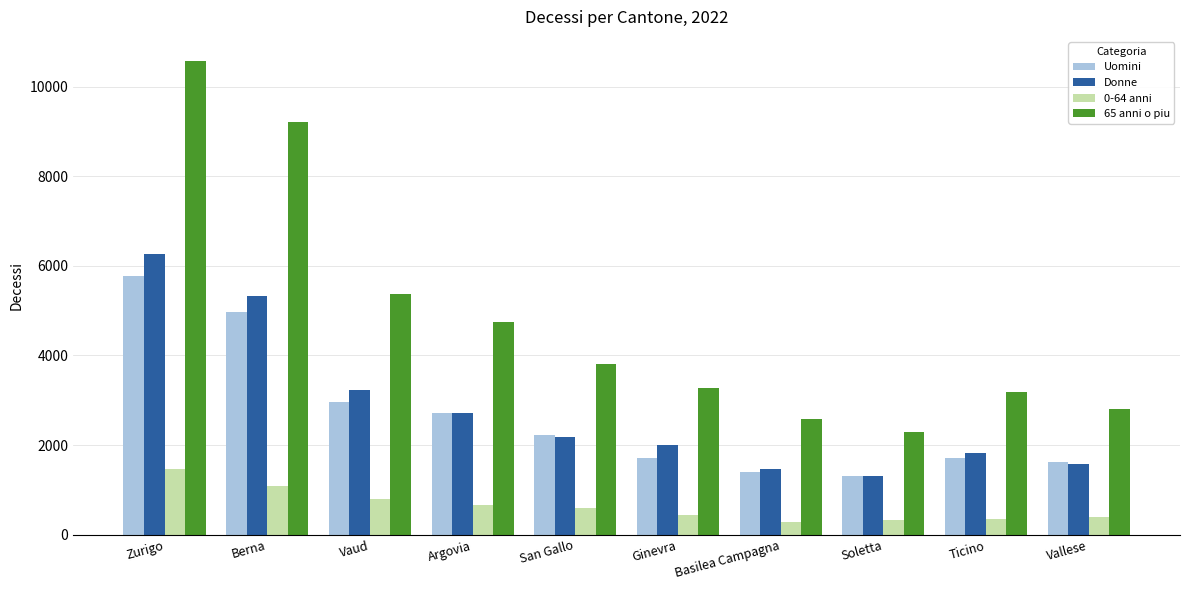

What is the difference between the highest and lowest values at Basilea Campagna?

2299